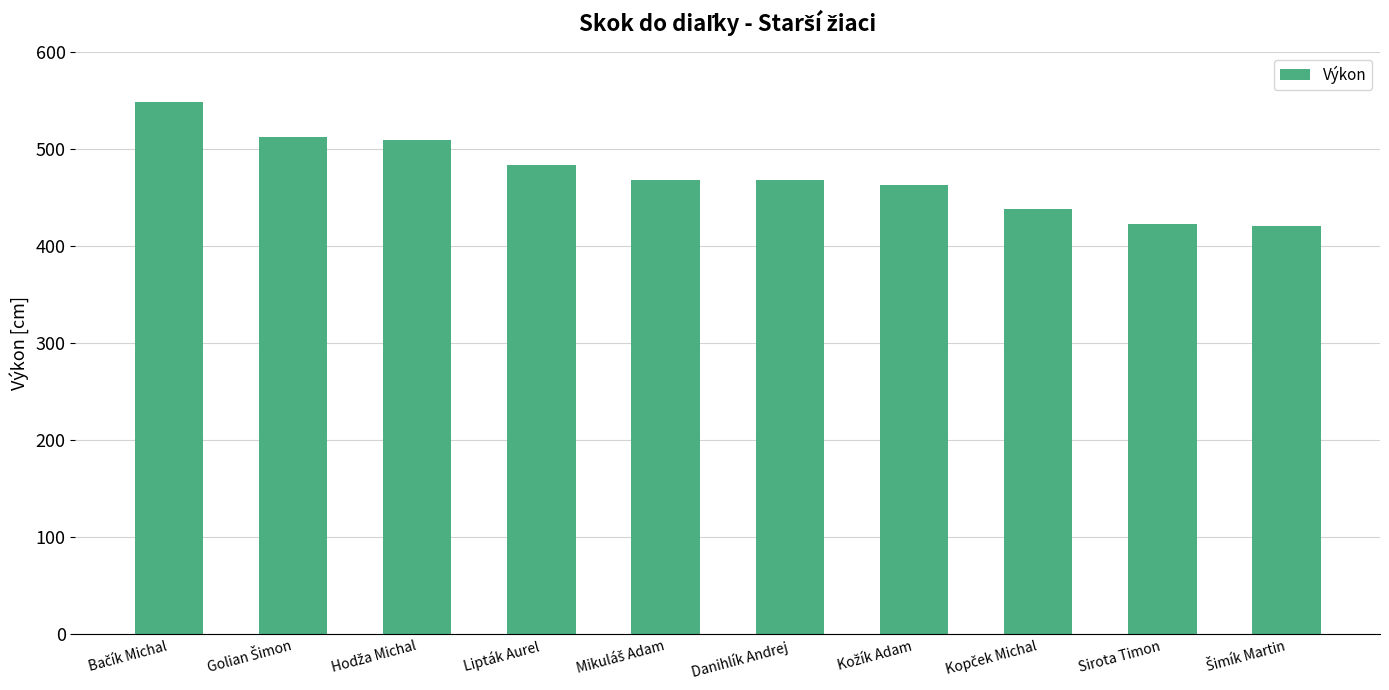

What is the change in value from Lipták Aurel to Sirota Timon?

-61